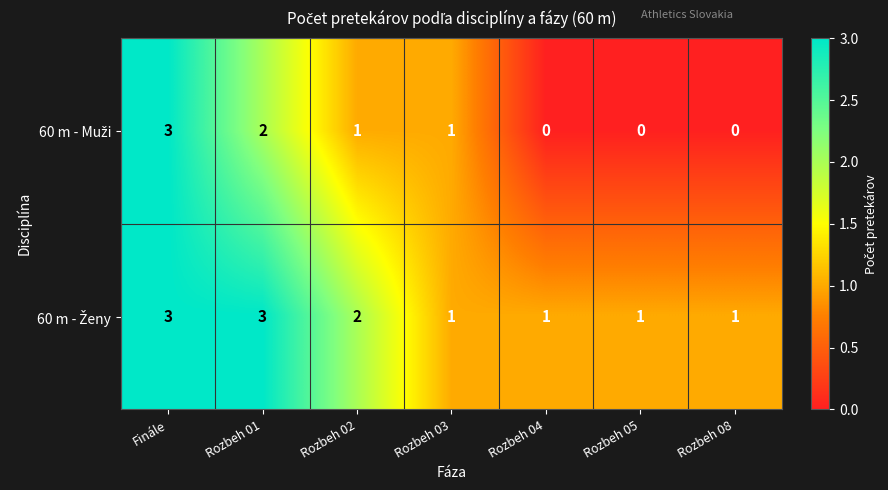

At how many categories does at least one series exceed 0?

7